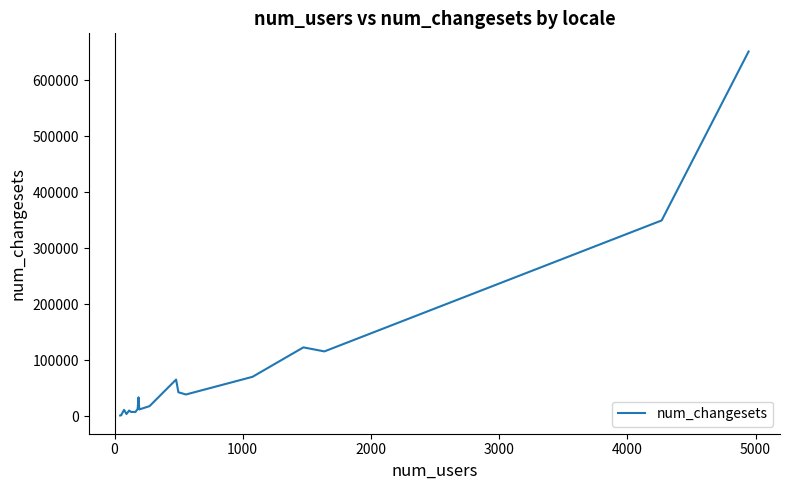

Is this an area chart (filled region under the line)?

No